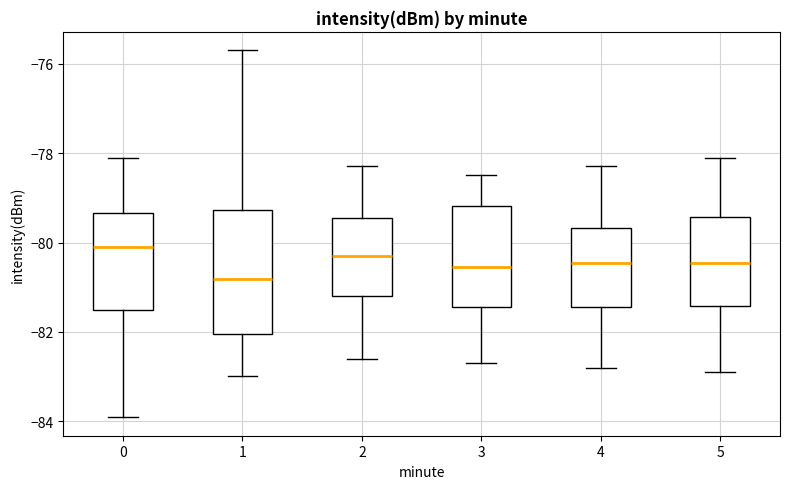

Reading left to right, transcribe this box plot: for each box, give where its median line is, the range the box spans, and where its two whiskers end, as read against the y-axis. The values are not printed on the chart, so give them approximately, as read against the axis.

0: median -80.2, box -81.4 to -79.4, whiskers -84.0 to -78.0
1: median -80.8, box -82.0 to -79.2, whiskers -83.0 to -75.6
2: median -80.2, box -81.2 to -79.4, whiskers -82.6 to -78.2
3: median -80.6, box -81.4 to -79.2, whiskers -82.6 to -78.4
4: median -80.4, box -81.4 to -79.6, whiskers -82.8 to -78.2
5: median -80.4, box -81.4 to -79.4, whiskers -82.8 to -78.0